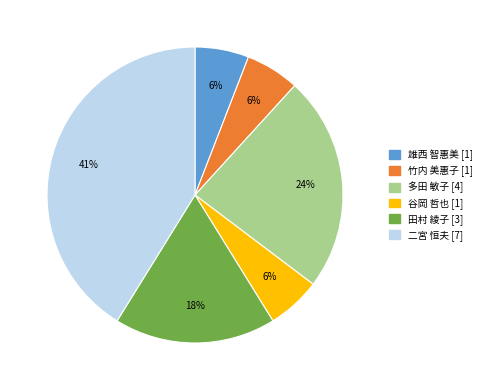

To the nearest percent, what is the difference between the 谷岡 哲也 and 多田 敏子 slice percentages?

18%